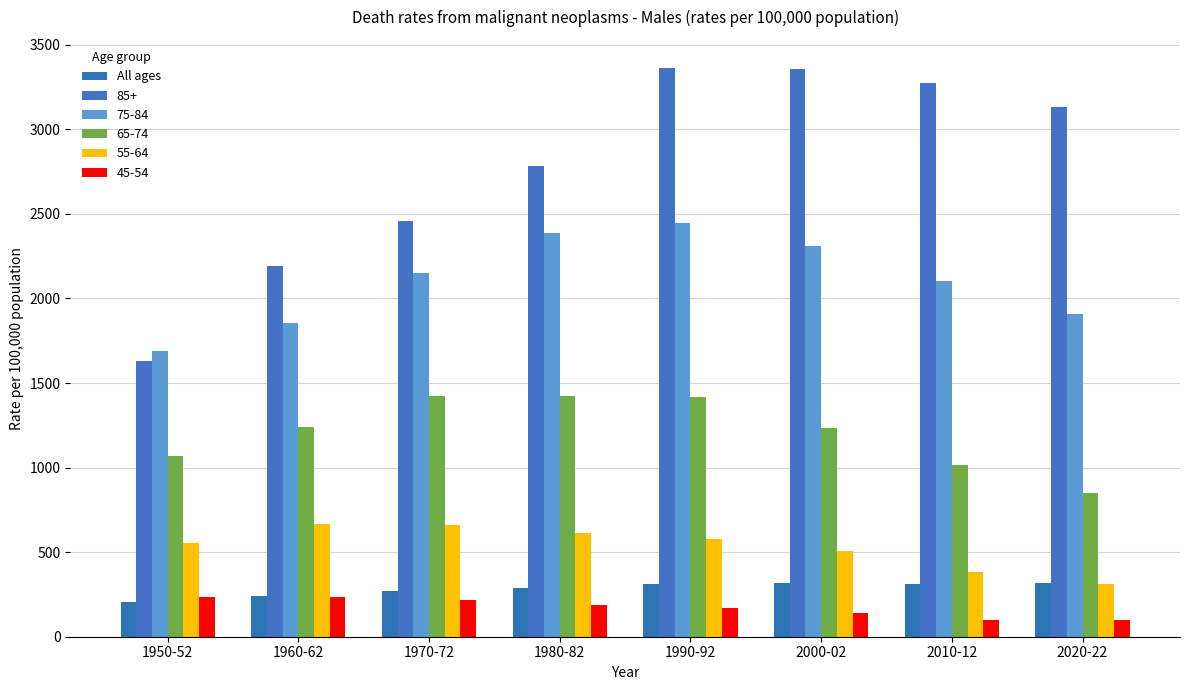

How many bars are there in total?

48